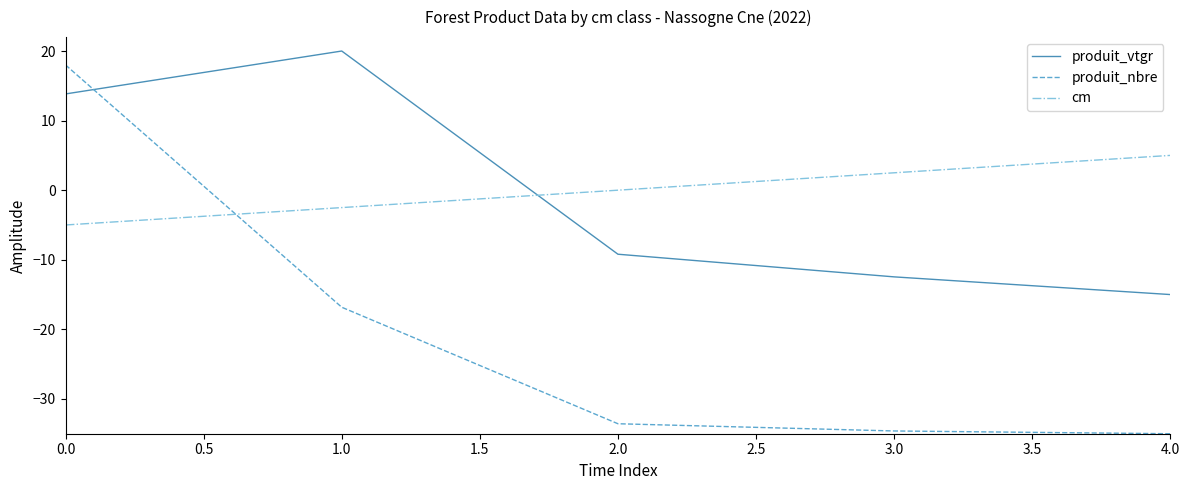

Does the chart display data point markers on the line(s)?

No